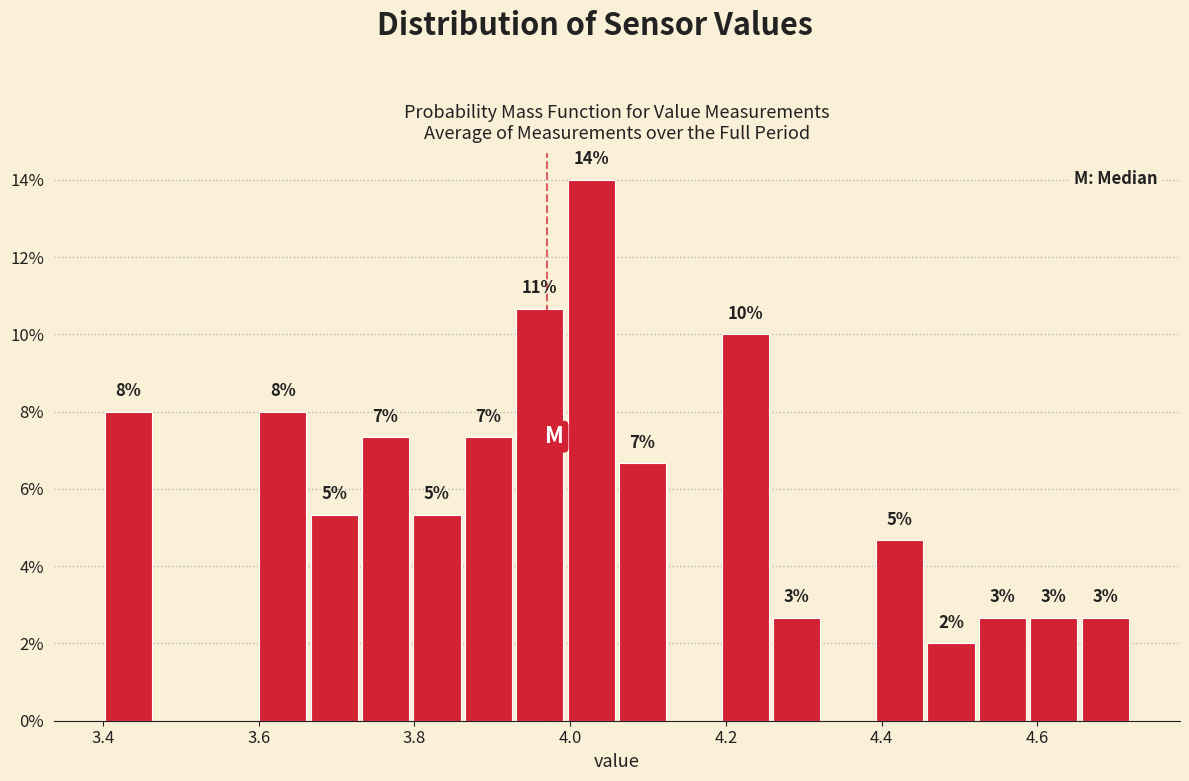

Read against the x-axis, roughly where is the centre of the tallest bar?

4.02